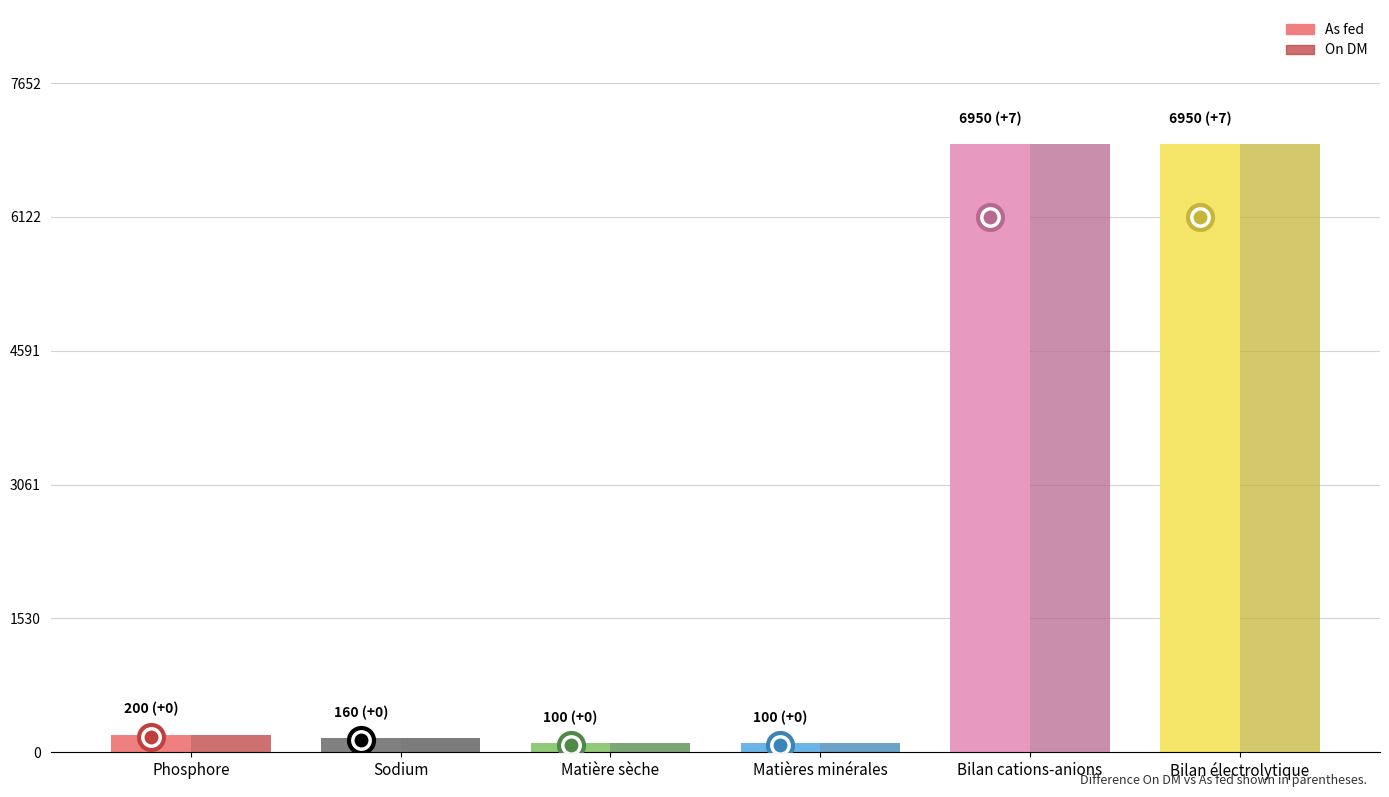

What is the highest value of the As fed series?

6950.0